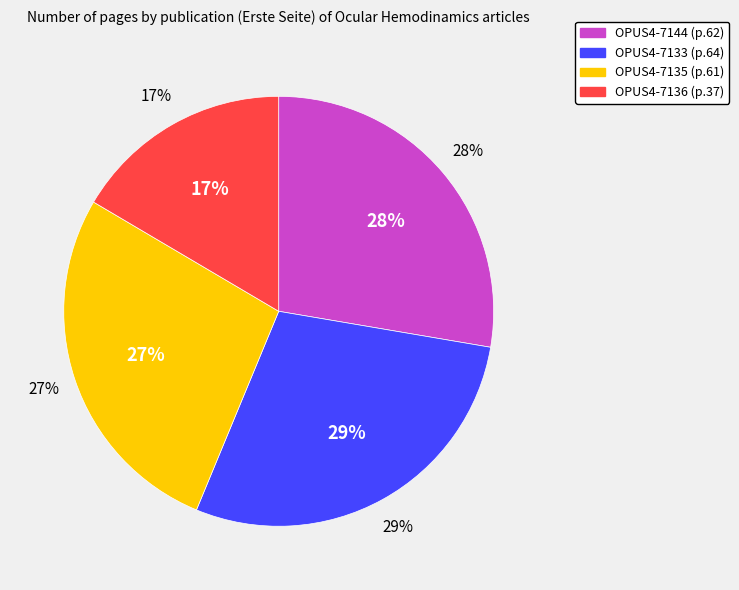

Do OPUS4-7135 and OPUS4-7144 together represent more than half of the pie?

Yes